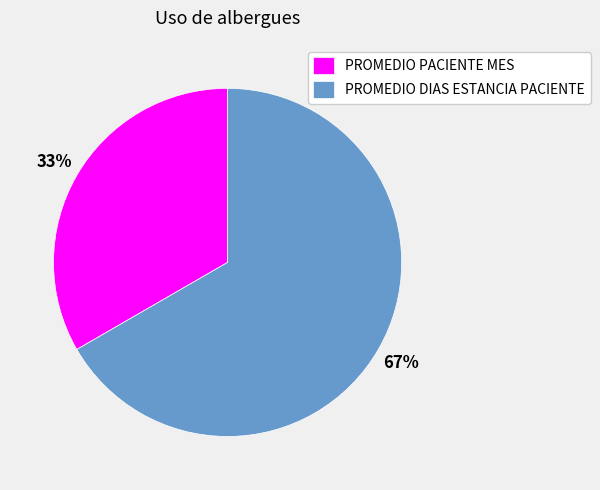

Which slice is the largest?

PROMEDIO DIAS ESTANCIA PACIENTE